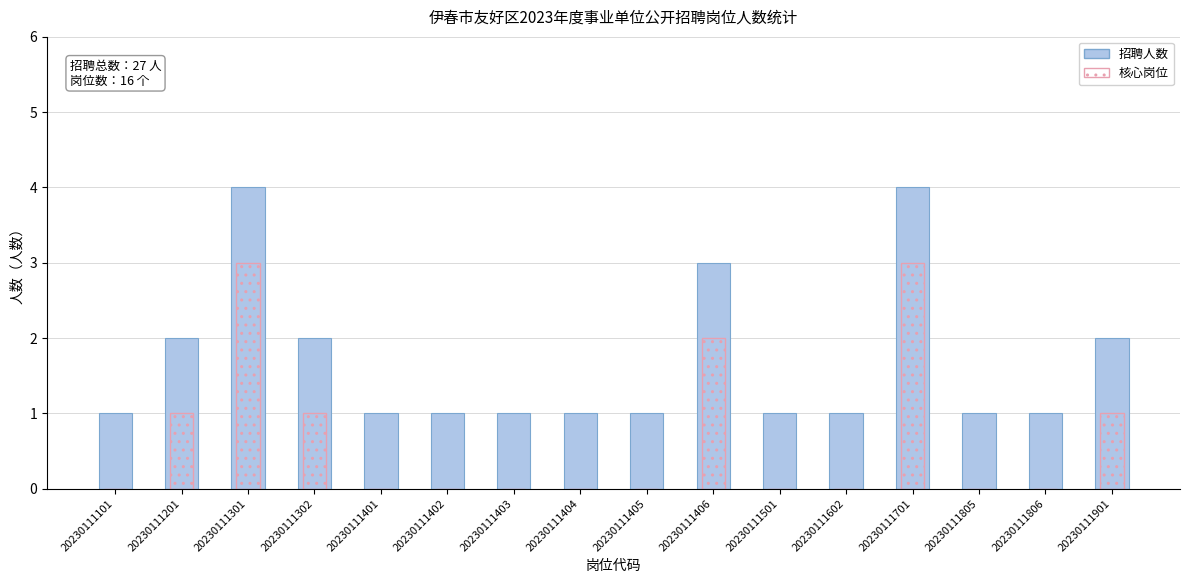

How many bars are there in total?

32